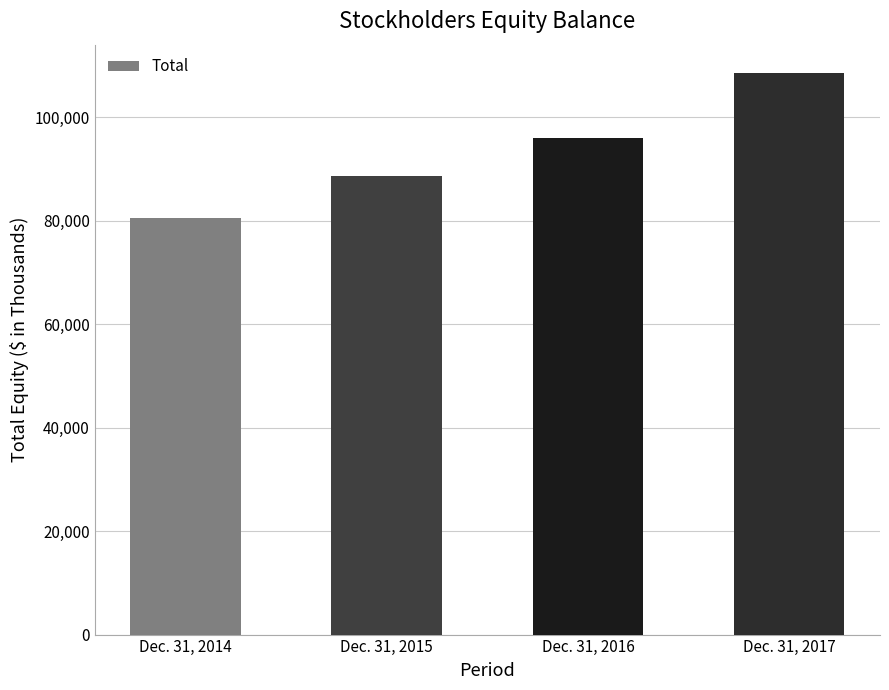

Which has a higher value, Dec. 31, 2015 or Dec. 31, 2016?

Dec. 31, 2016